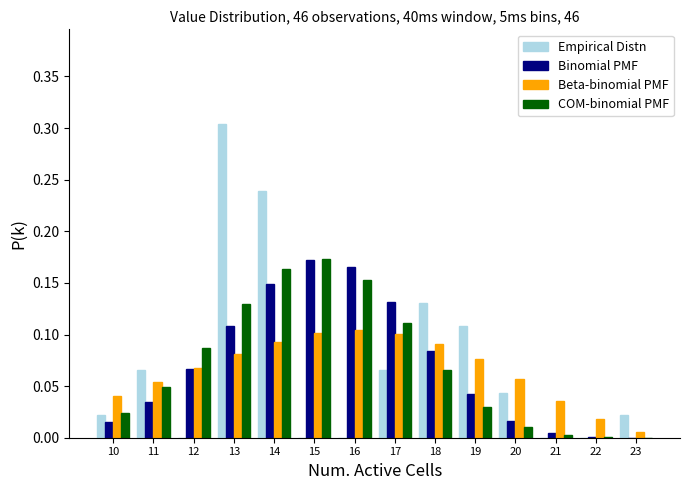

Between 11 and 23, which series saw the biggest shift?

COM-binomial PMF